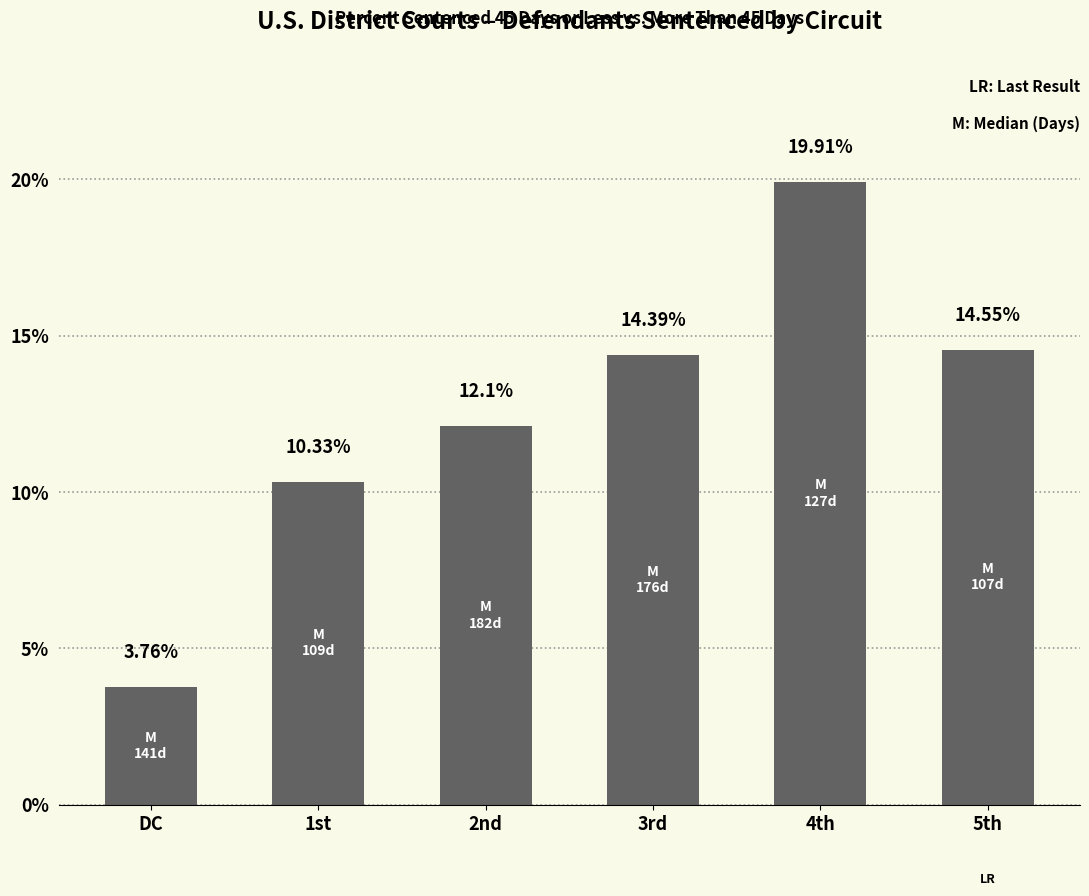

Which category has the highest value across all series?

4th